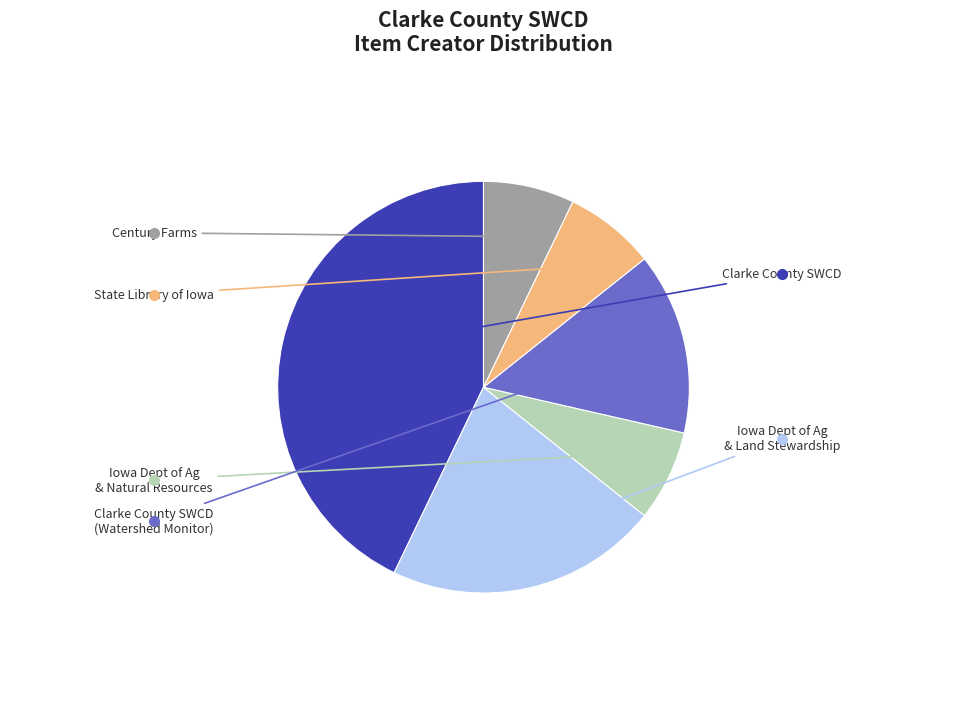

Is there any slice that represents more than half of the pie?

No